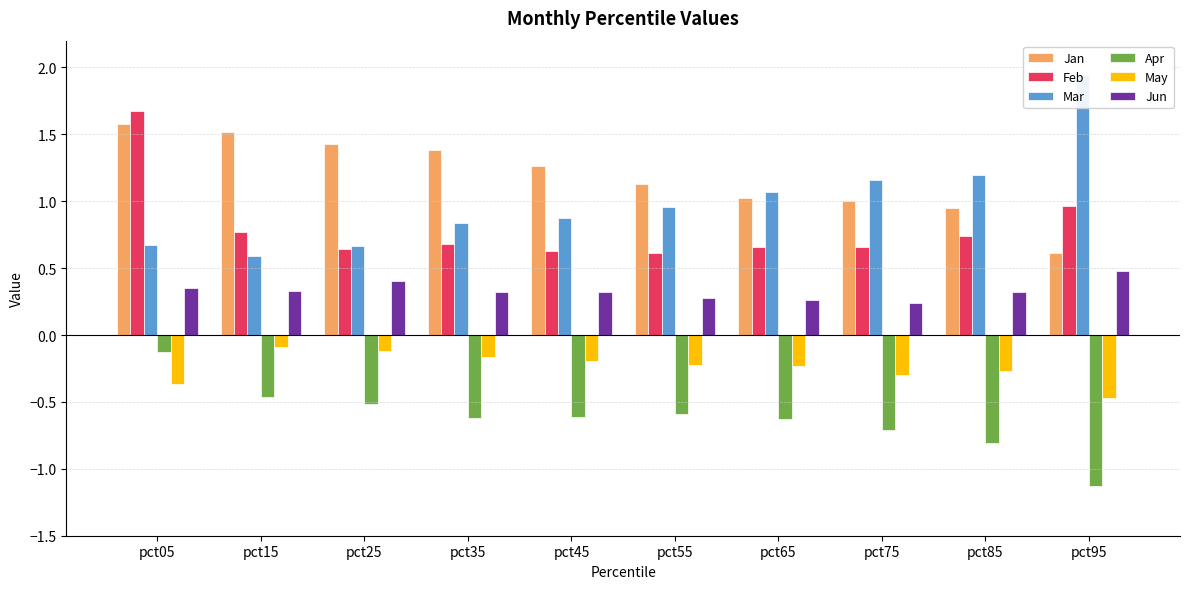

What is the value of the May bar at the 5th from the left?

-0.2